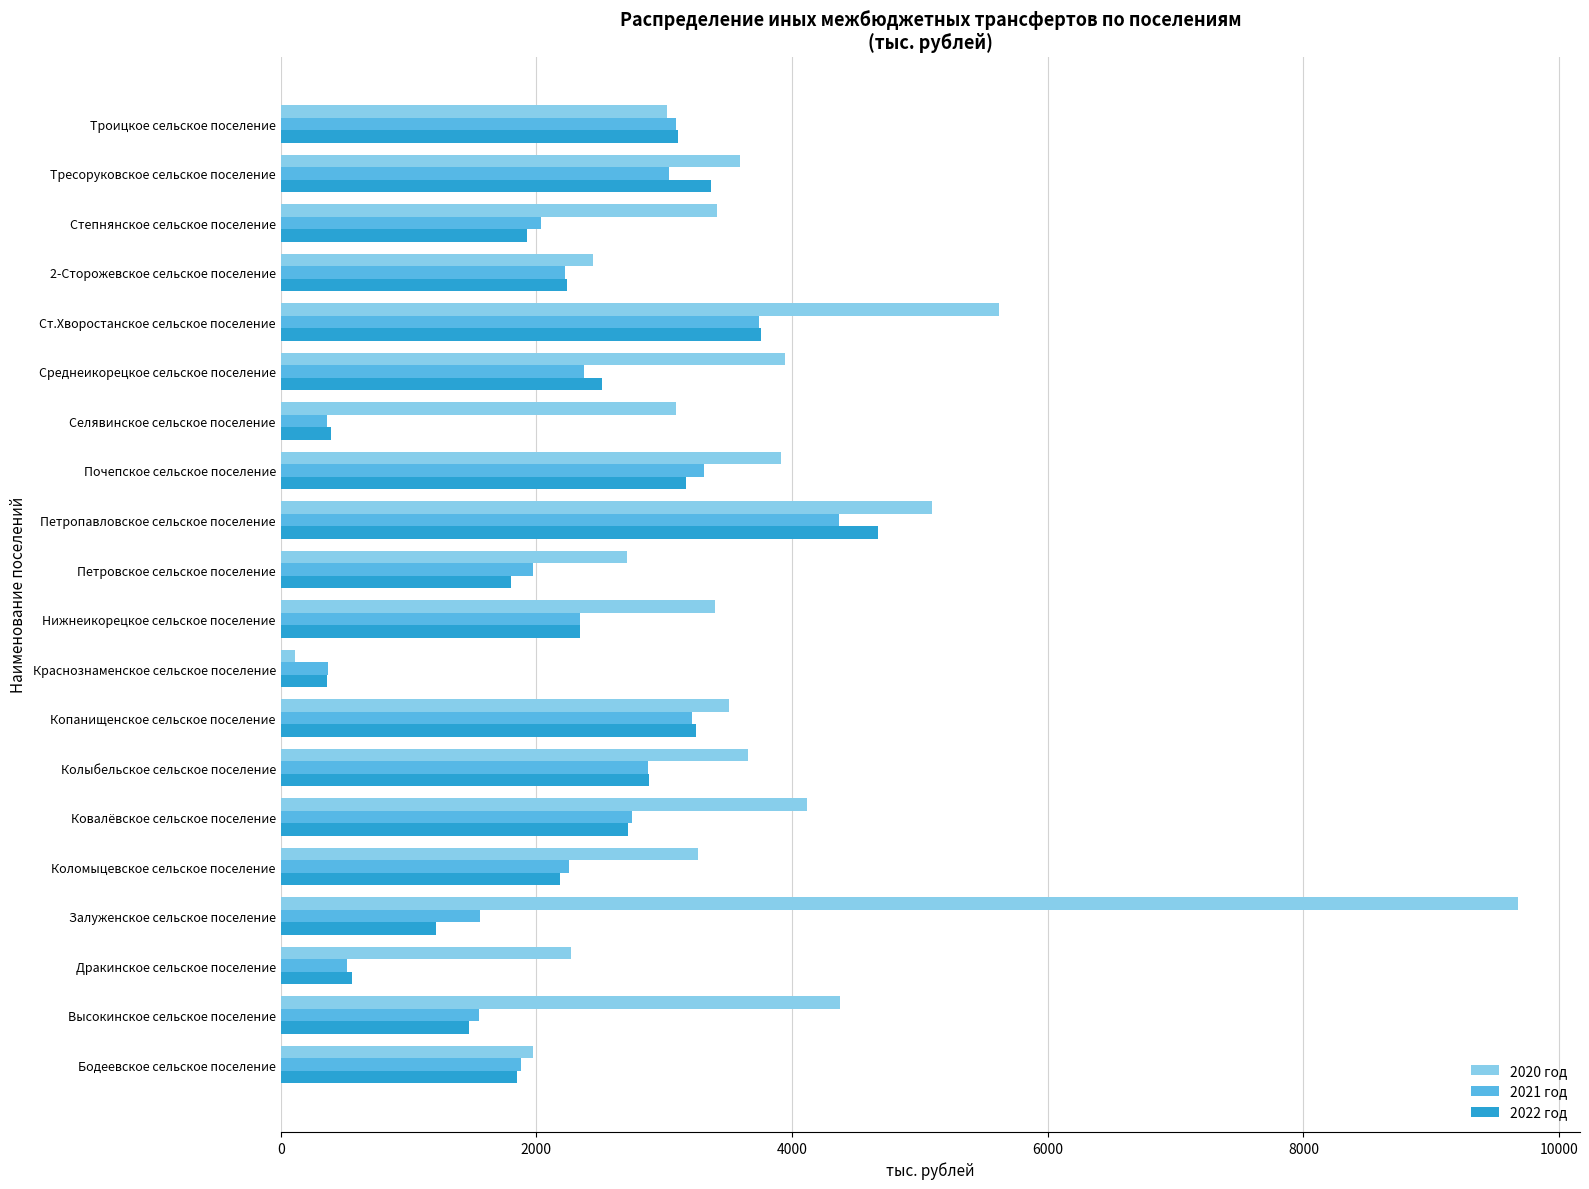

What is the difference between the 2022 год values at Колыбельское сельское поселение and Селявинское сельское поселение?

2481.5